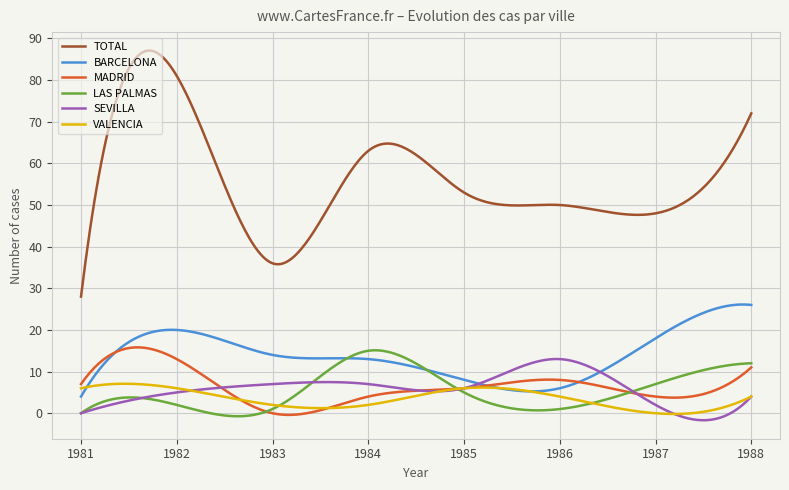

In TOTAL, how many points are lower than both neighbors (excluding endpoints)?

3